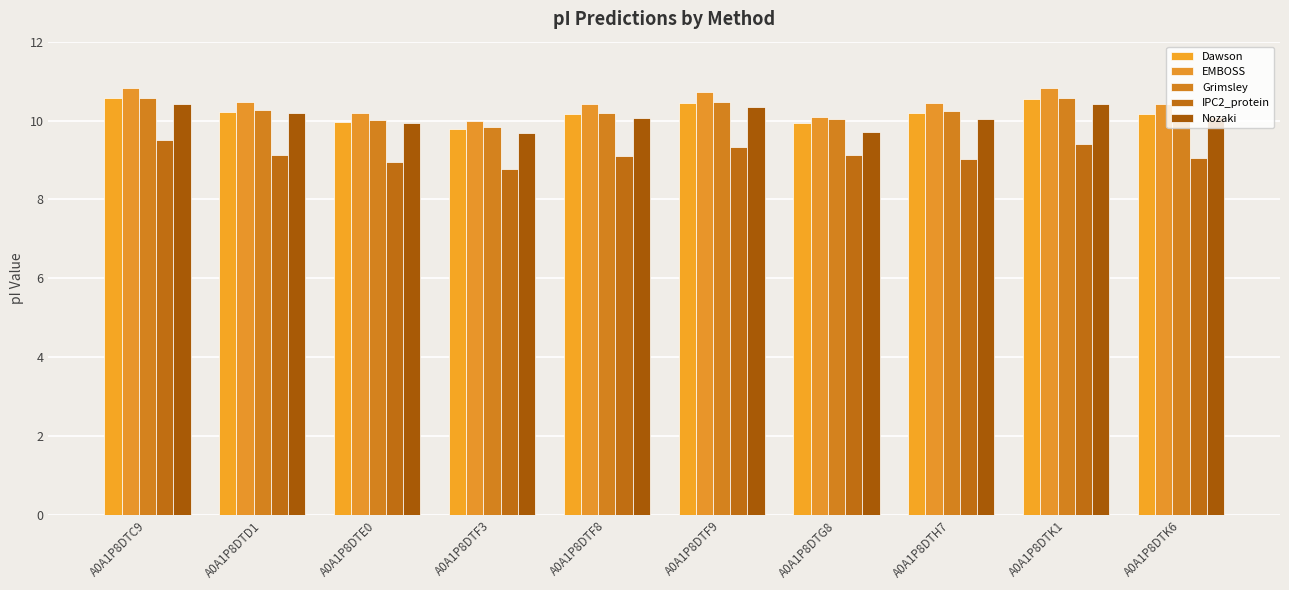

Where does the Nozaki series first go above 10?

A0A1P8DTC9